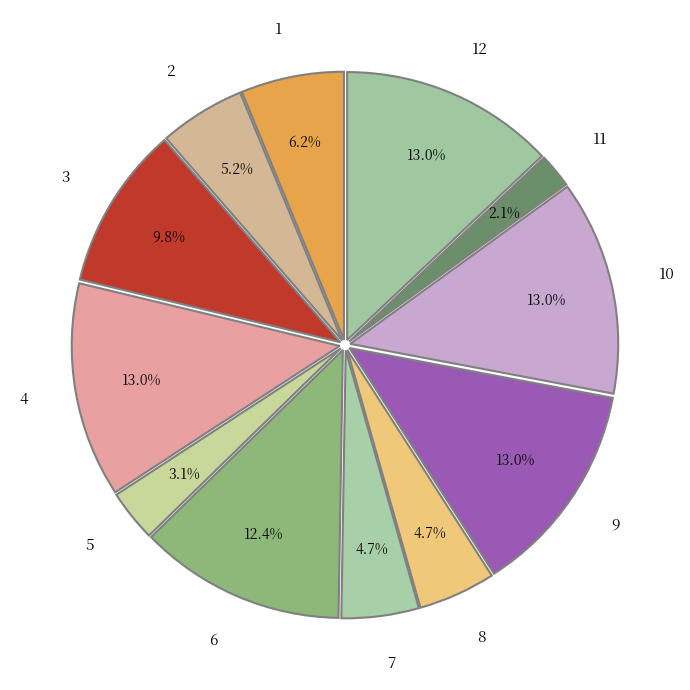

What percentage is the 10 slice, to the nearest percent?

13%